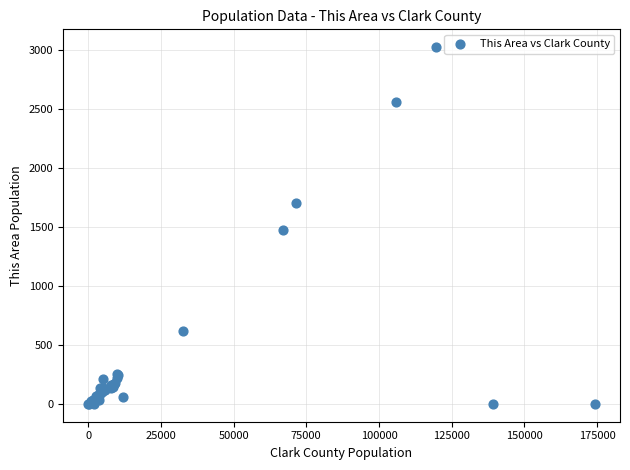

What Y value in the scatter plot is closest to 1511?

1471